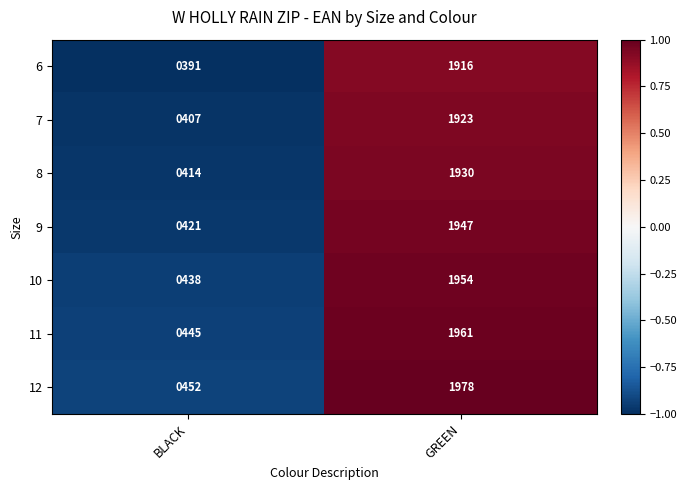

At which category does the chart reach its peak across all series?

GREEN